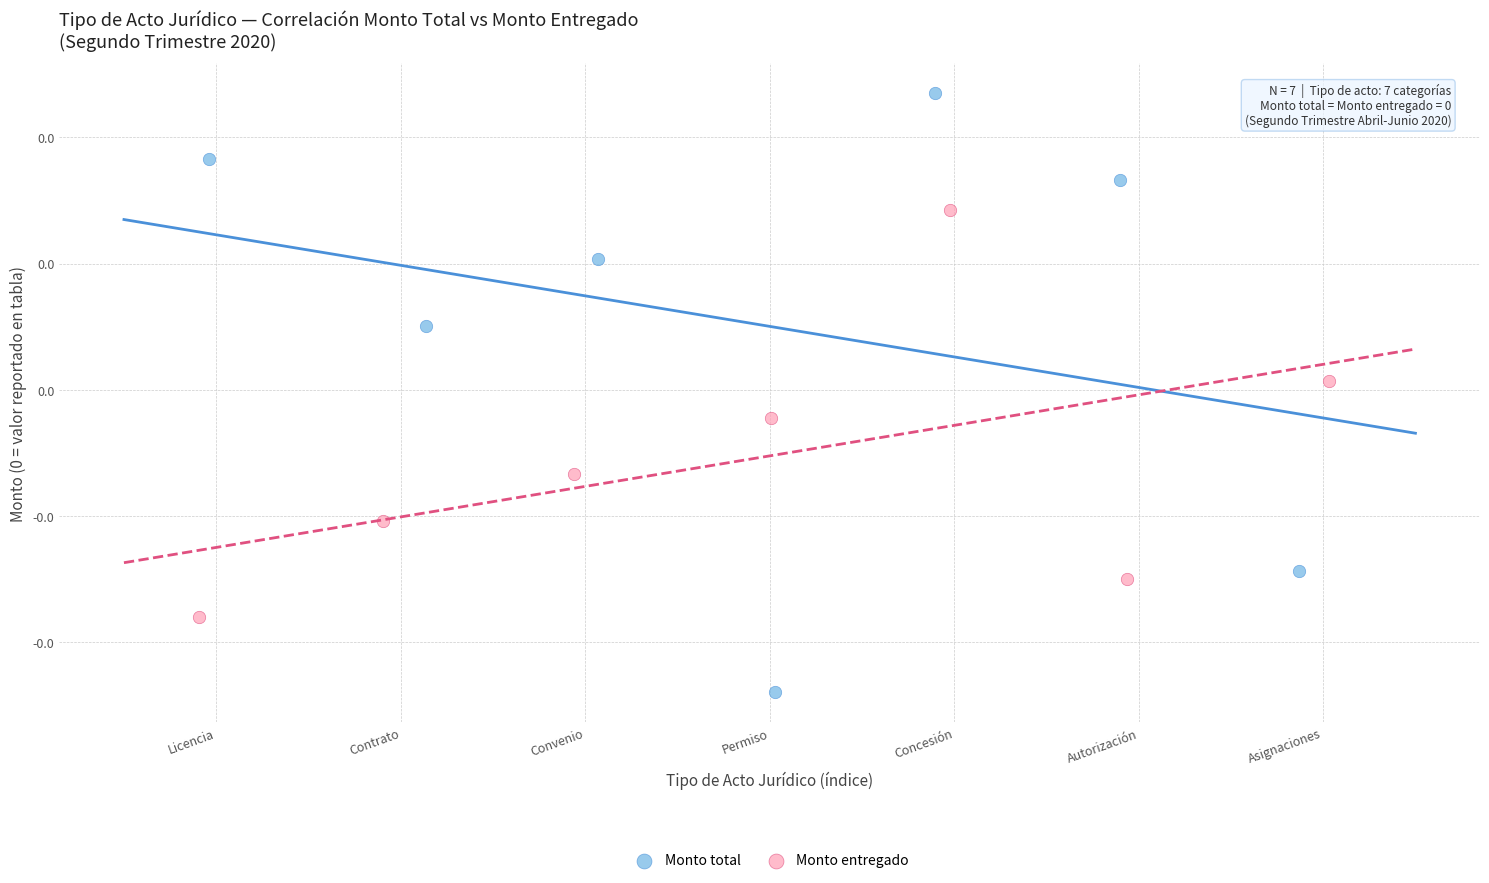

Which series reaches the maximum Y coordinate?

Monto total